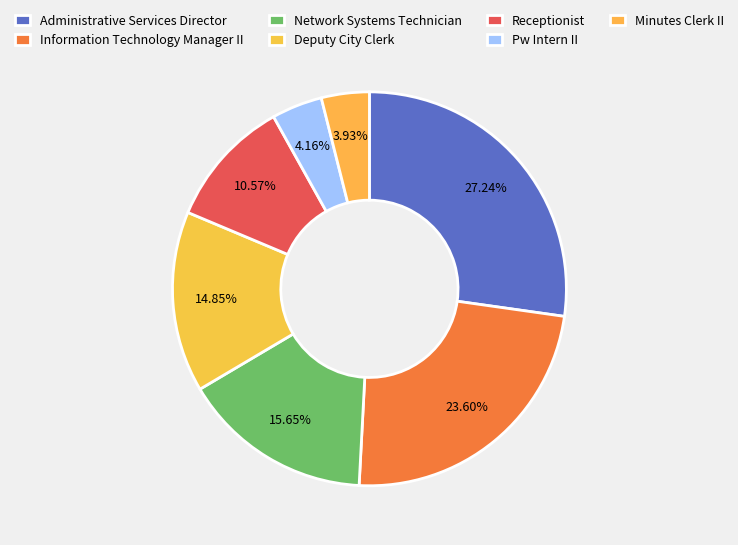

The Deputy City Clerk slice represents 15% of the pie. True or false?

True